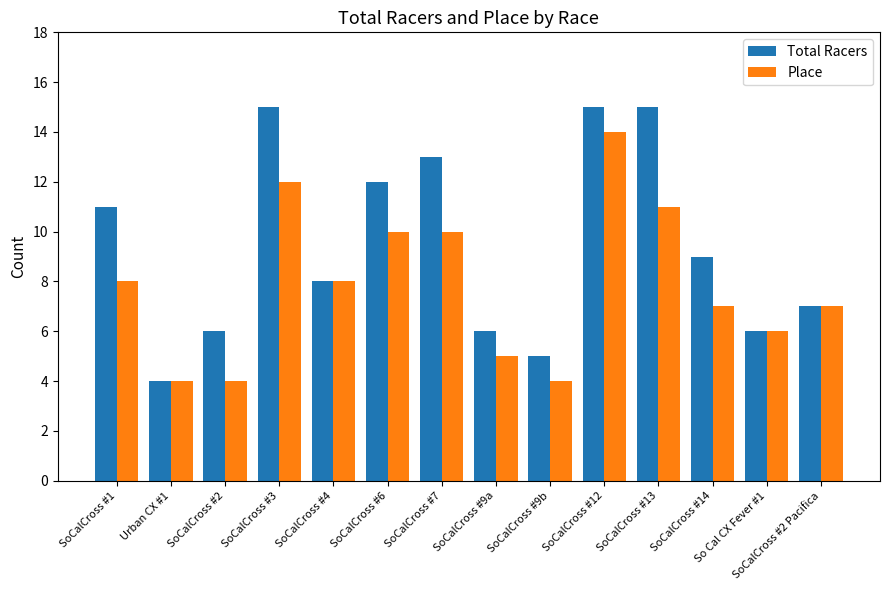

Reading right to left, what are all the values shown in this chart?

Total Racers: 7	6	9	15	15	5	6	13	12	8	15	6	4	11
Place: 7	6	7	11	14	4	5	10	10	8	12	4	4	8